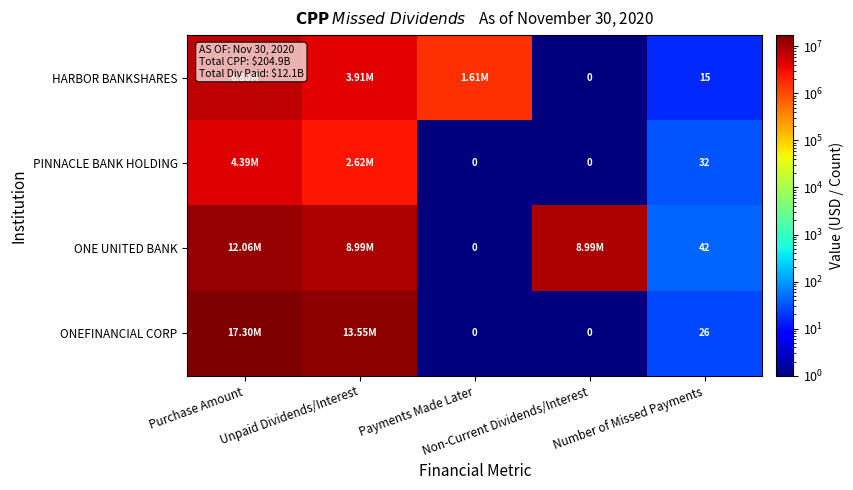

What is the difference between the maximum and second lowest values in the ONEFINANCIAL CORP series?

17300000.0